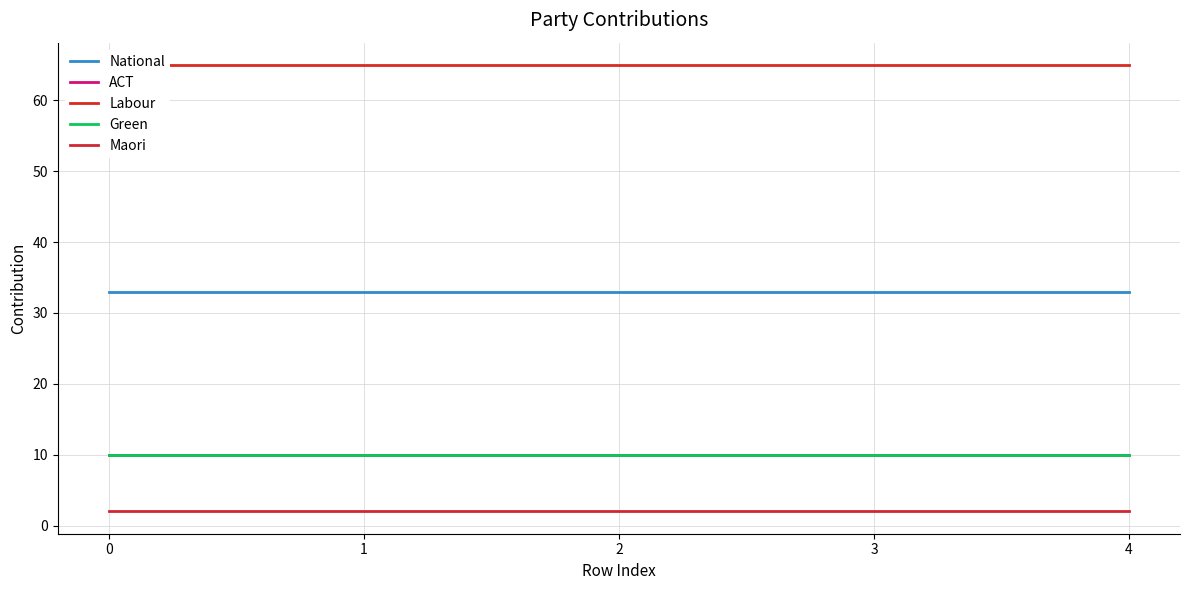

Reading left to right, list all the values displayed in this chart.

National: 0=33	1=33	2=33	3=33	4=33
ACT: 0=10	1=10	2=10	3=10	4=10
Labour: 0=65	1=65	2=65	3=65	4=65
Green: 0=10	1=10	2=10	3=10	4=10
Maori: 0=2	1=2	2=2	3=2	4=2